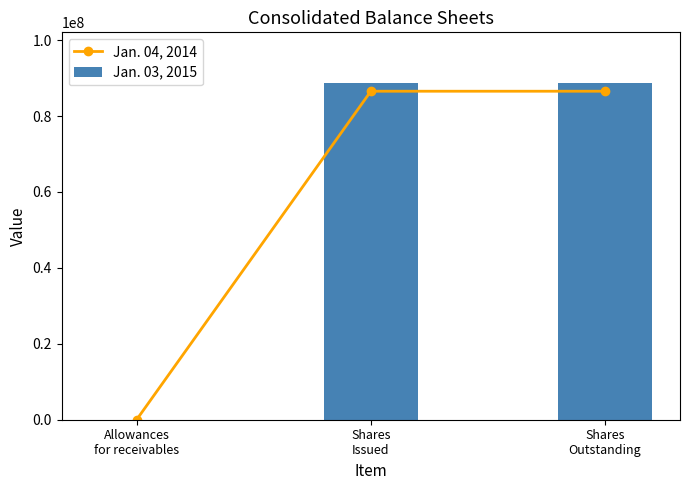

Reading left to right, list all the values displayed in this chart.

Jan. 04, 2014: 4359	86545000	86545000
Jan. 03, 2015: 3112	88748638	88748638